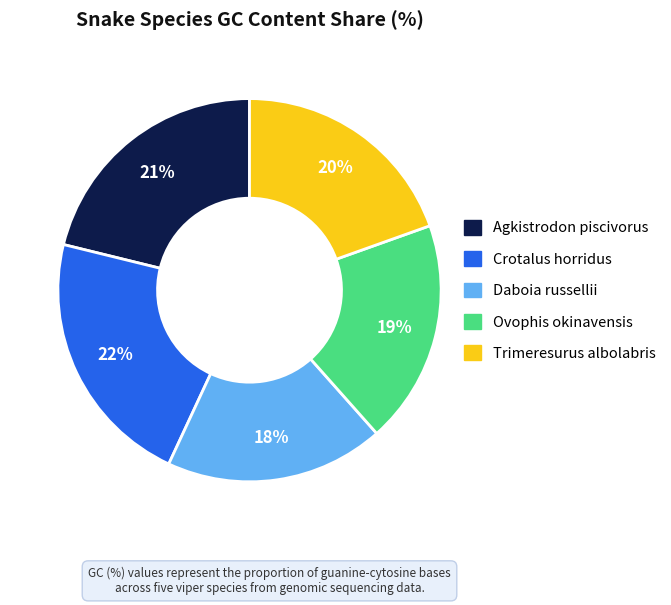

Is there a majority slice in this chart?

No